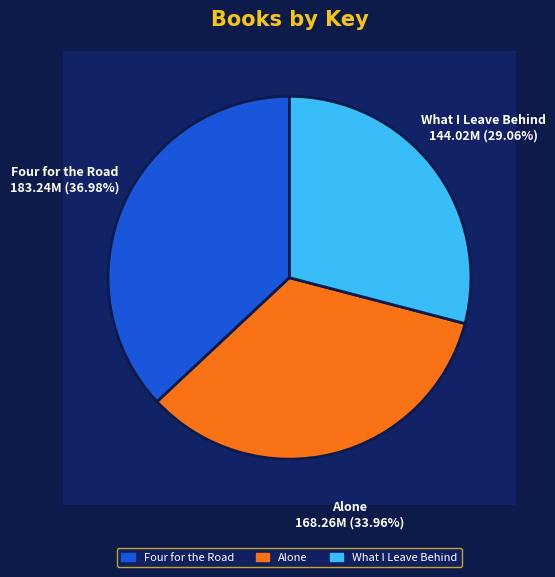

Does Alone account for over 50% of the chart?

No